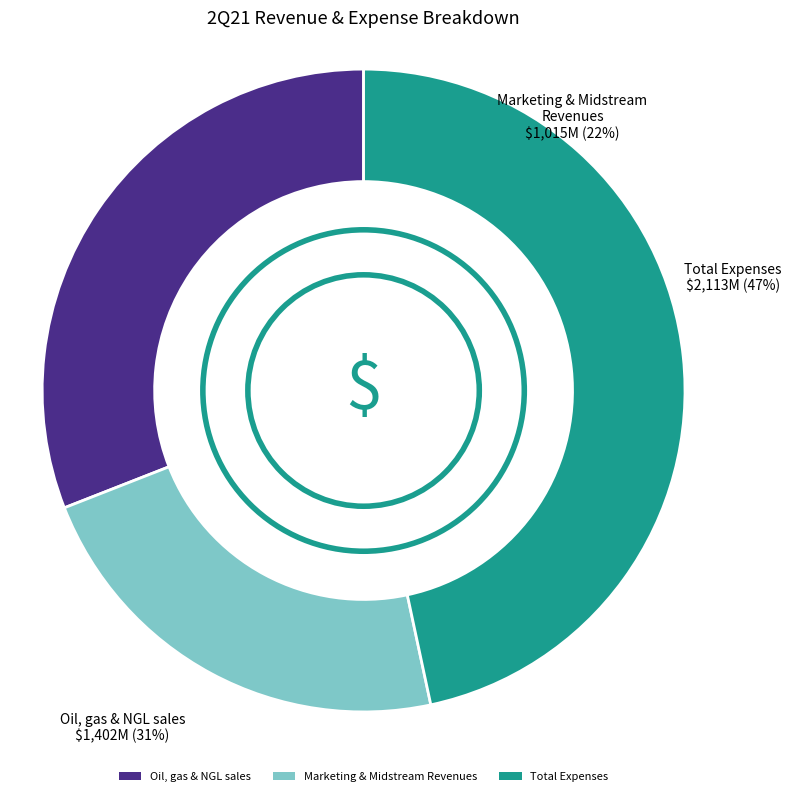

Which category has the biggest portion of the pie?

Total Expenses